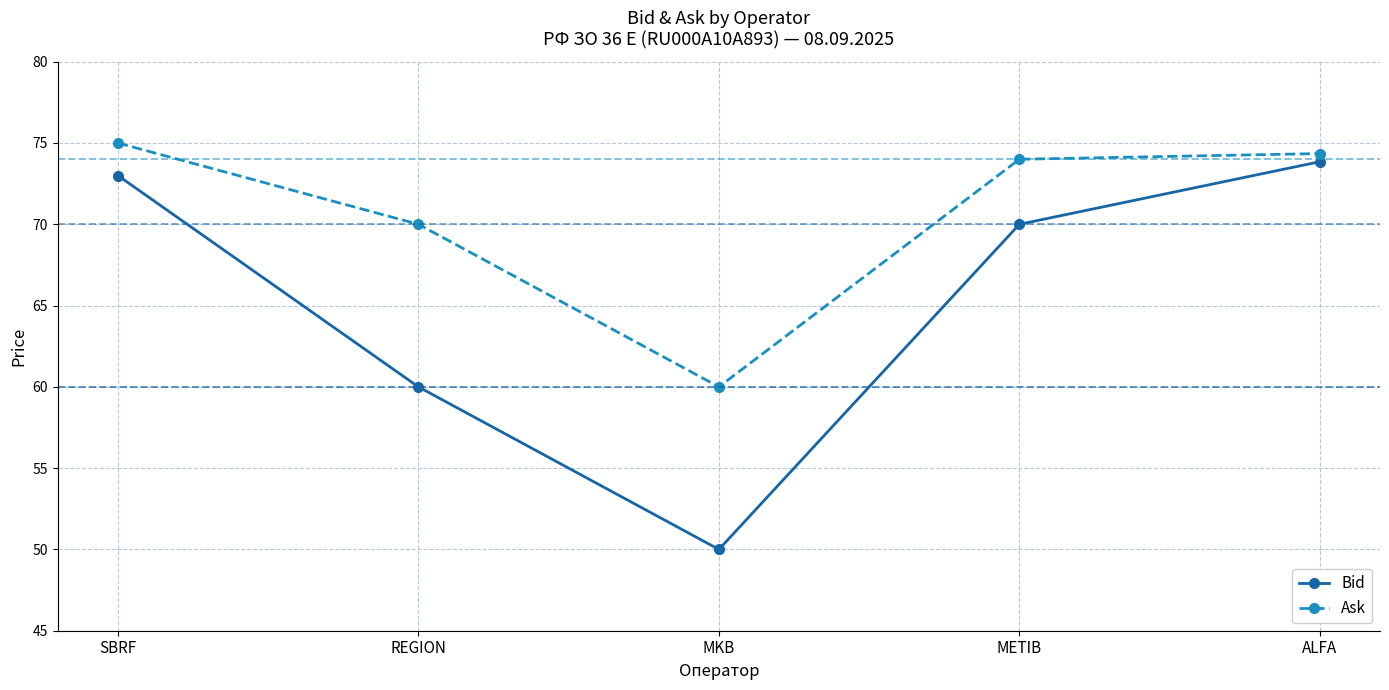

At SBRF, list the series in order from largest to smallest.

Ask, Bid